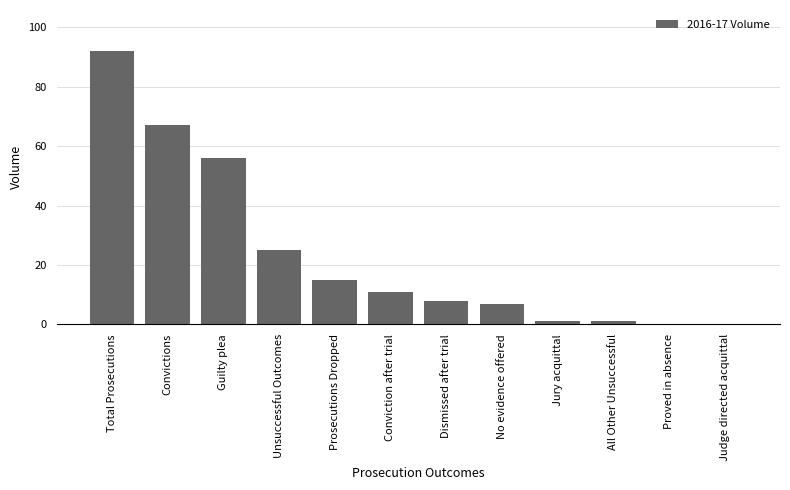

What is the sum of the values at Unsuccessful Outcomes and Judge directed acquittal?

25